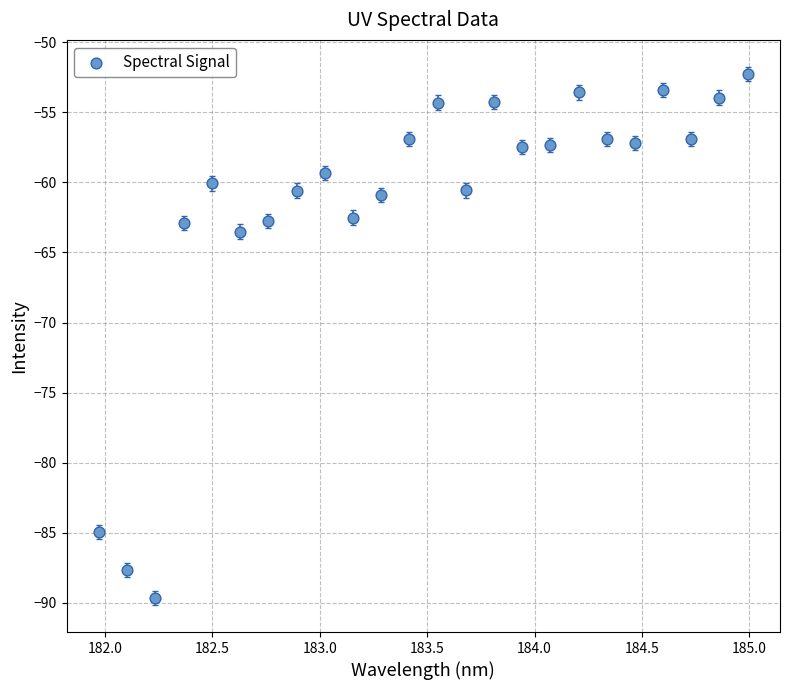

What Y value in the scatter plot is closest to -70?

-63.5